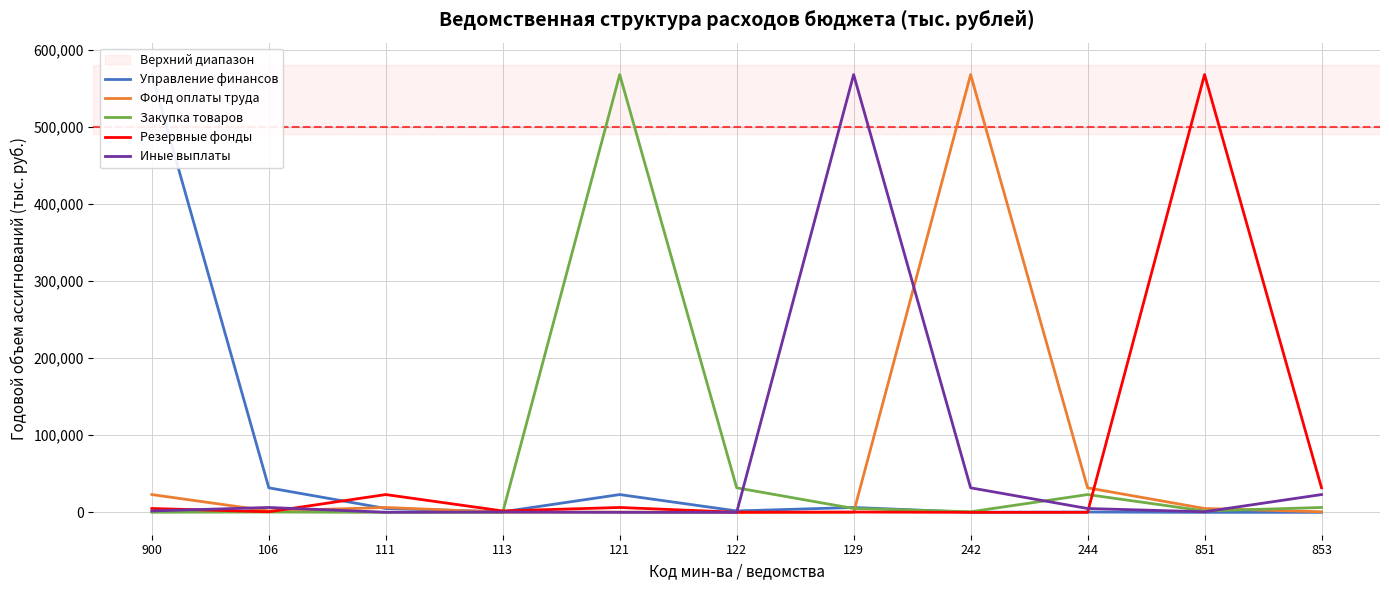

Which category has the highest value across all series?

900